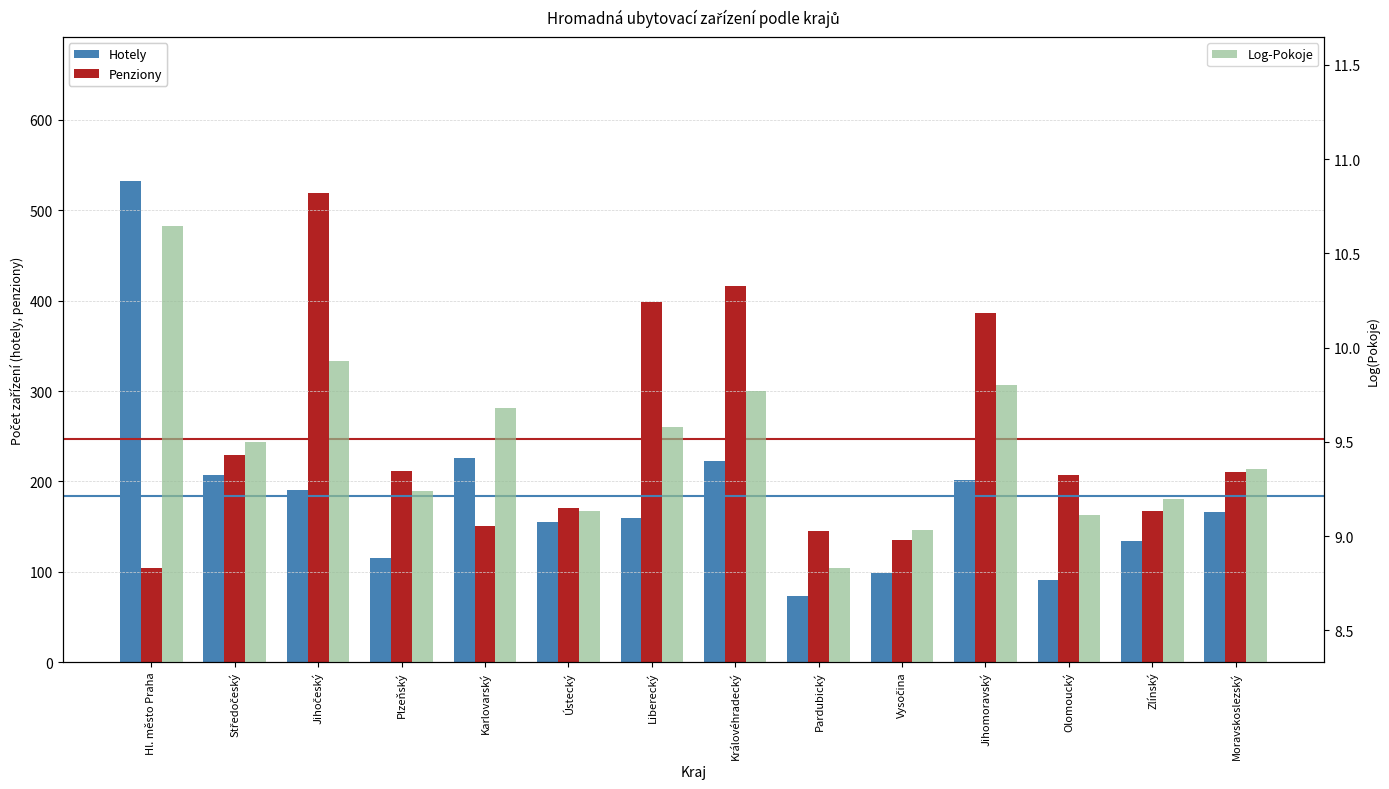

Where is Hotely nearest to the value 302?

Karlovarský